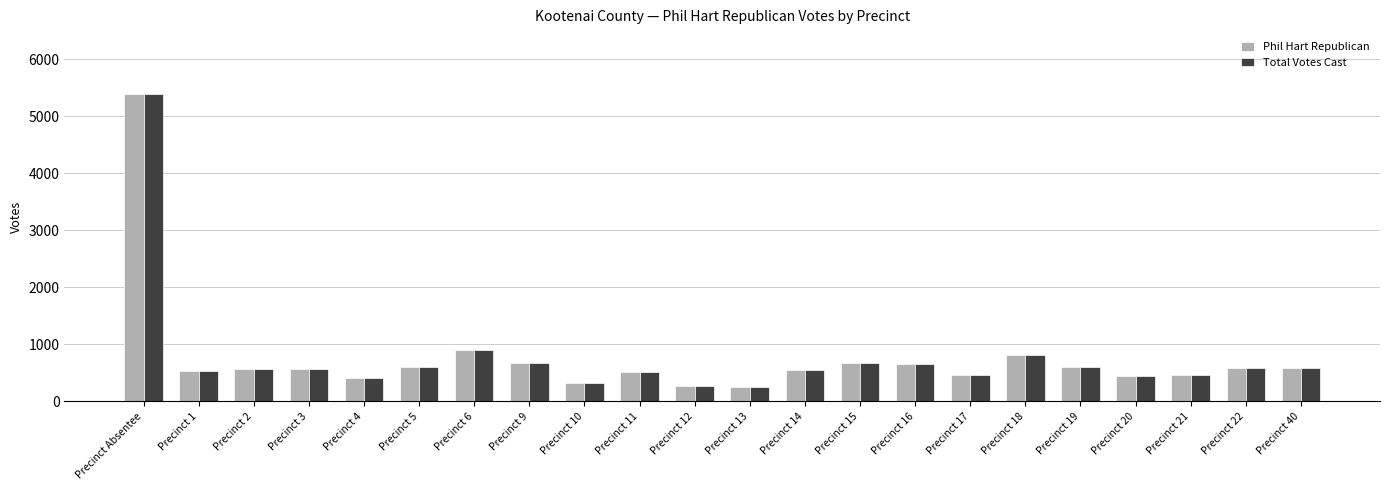

Which label corresponds to the largest value in the chart?

Precinct Absentee